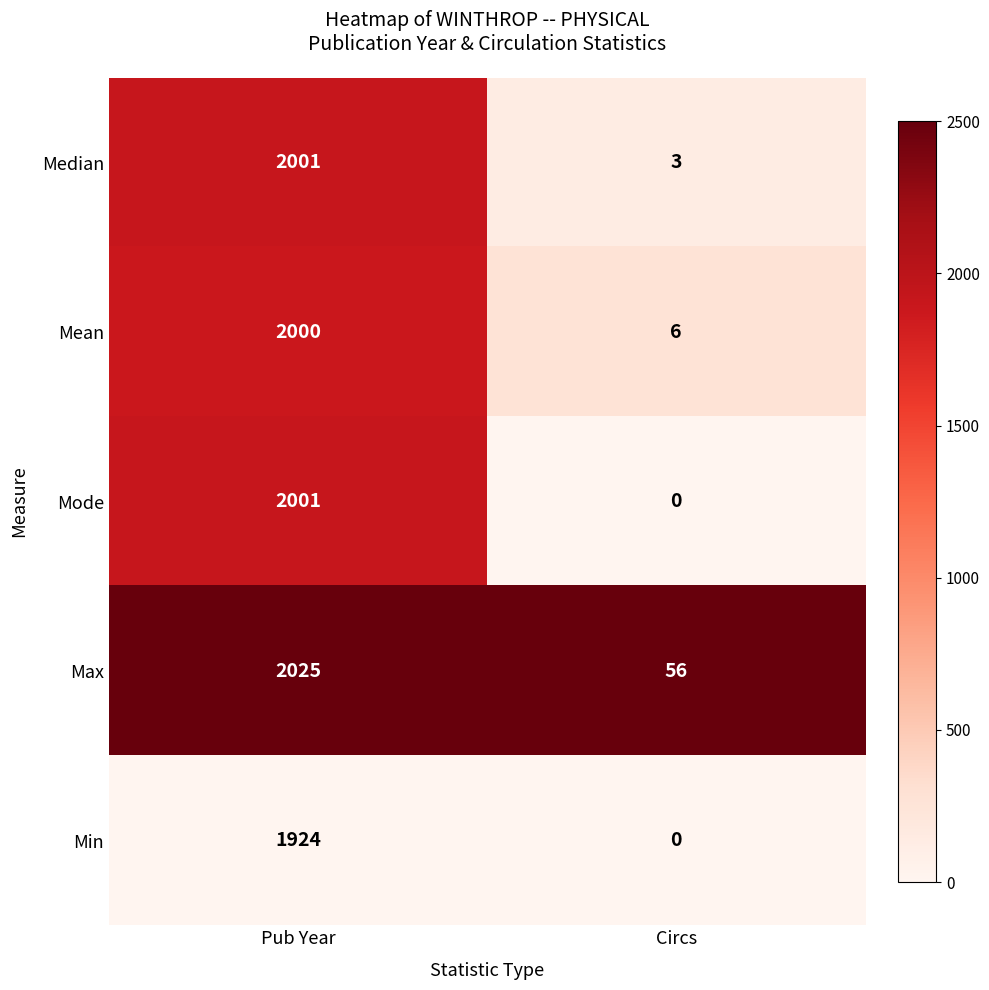

At which label does Mean reach its minimum?

Circs